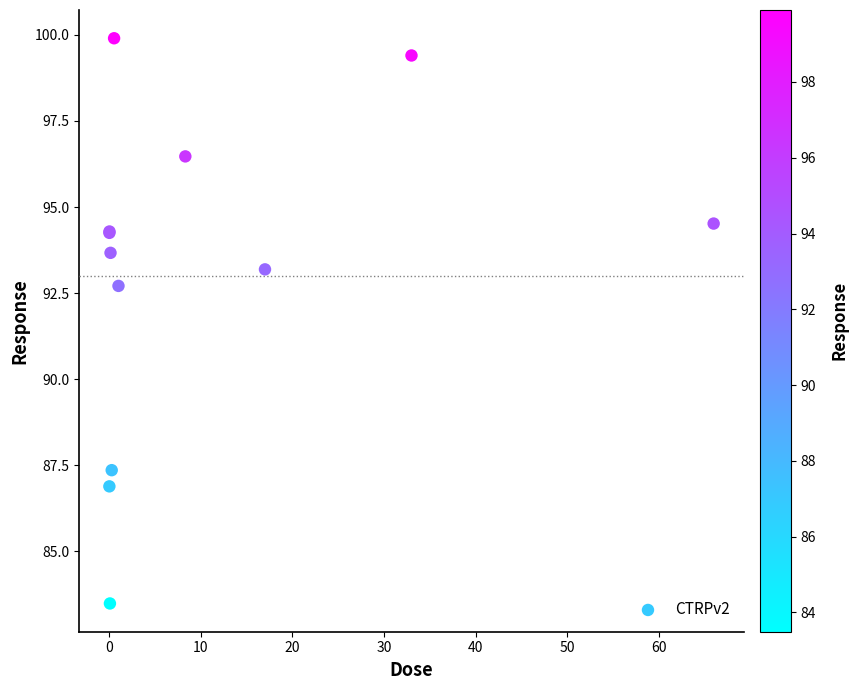

What Y value in the scatter plot is closest to 91?

92.7